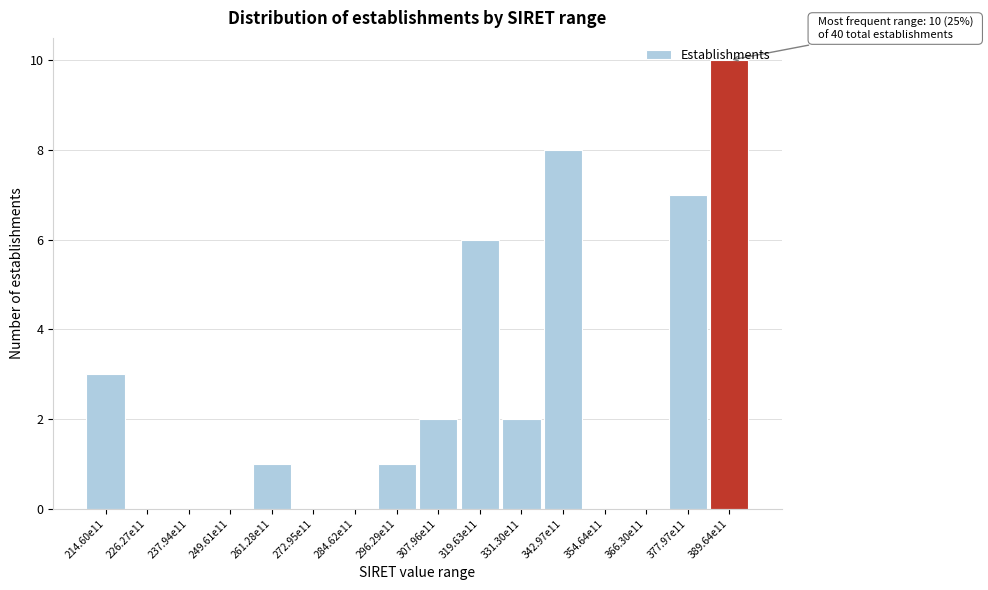

The value at 214.60e11 is 1. True or false?

False